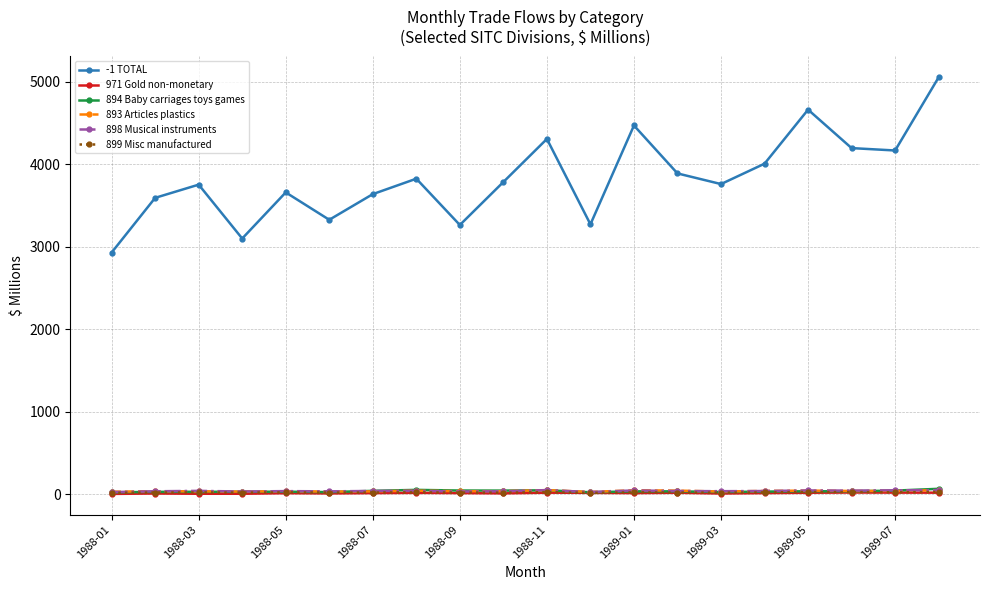

True or false: 893 Articles plastics and -1 TOTAL intersect in this chart.

False